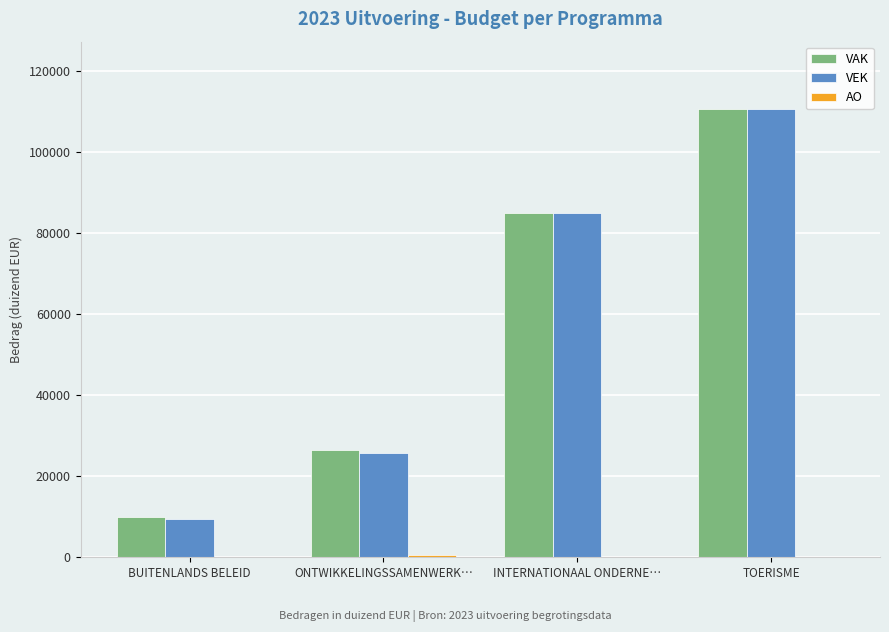

Between ONTWIKKELINGSSAMENWERK… and INTERNATIONAAL ONDERNE…, which series saw the biggest shift?

VEK